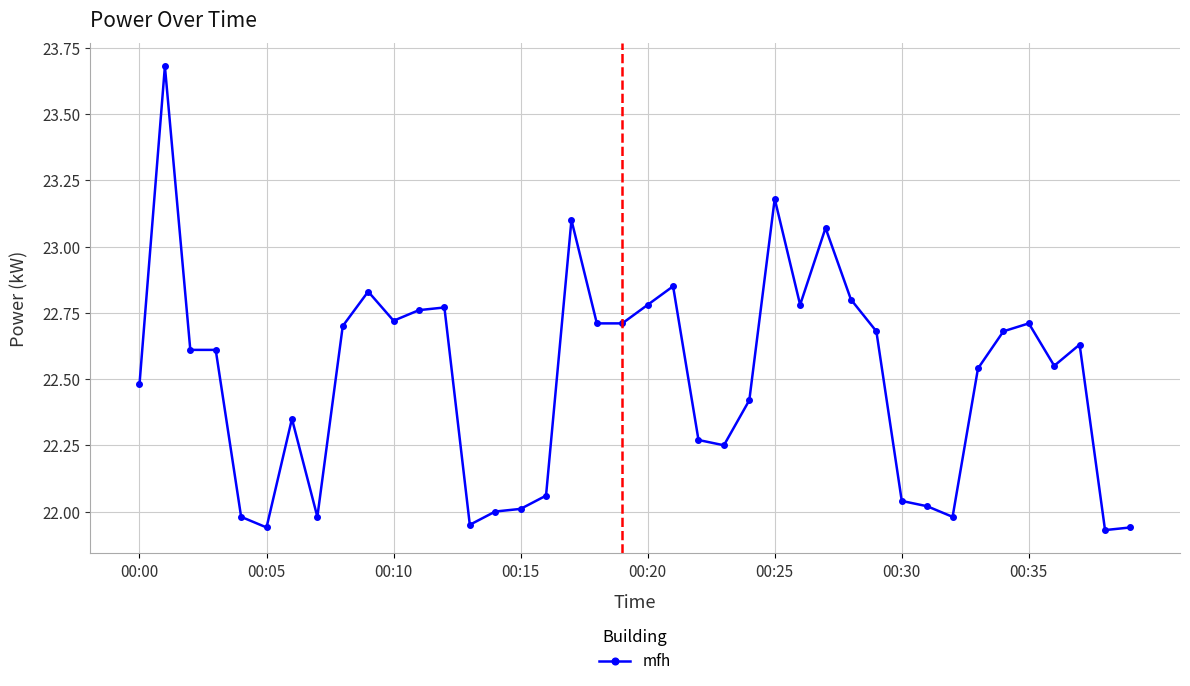

True or false: the data has more than 2 interior local peaks.

True